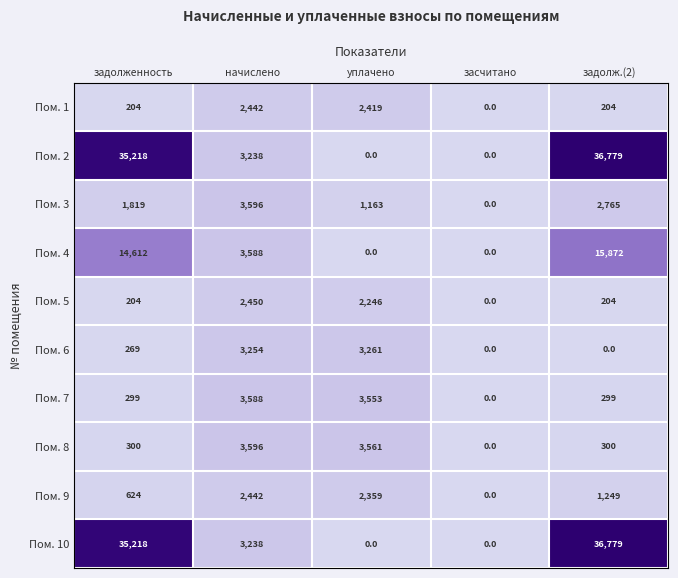

What is the difference between the Пом. 7 values at задолженность and засчитано?

299